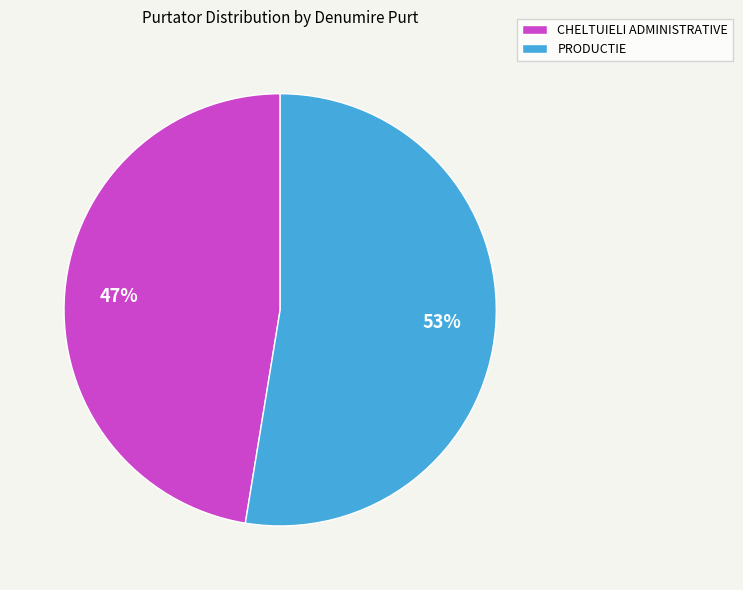

To the nearest percent, what is the average slice percentage?

50%